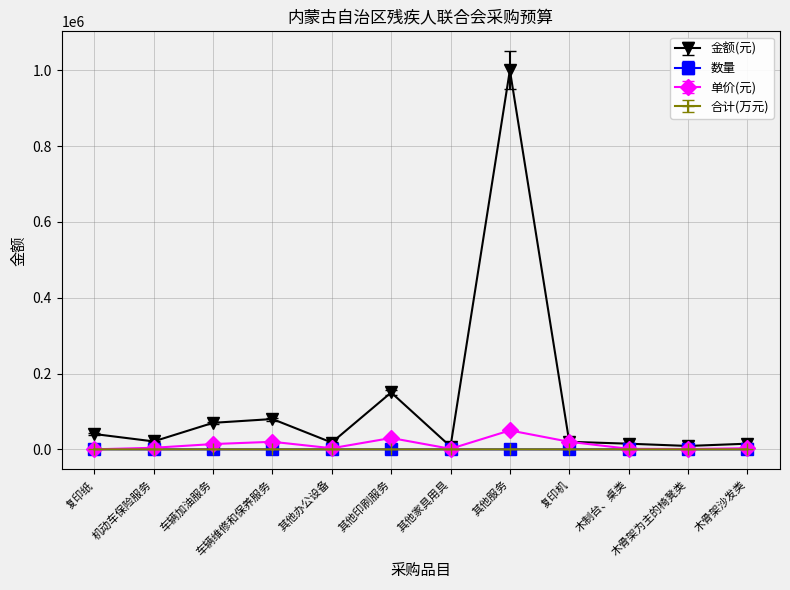

Where is 金额(元) nearest to the value 503750?

其他印刷服务